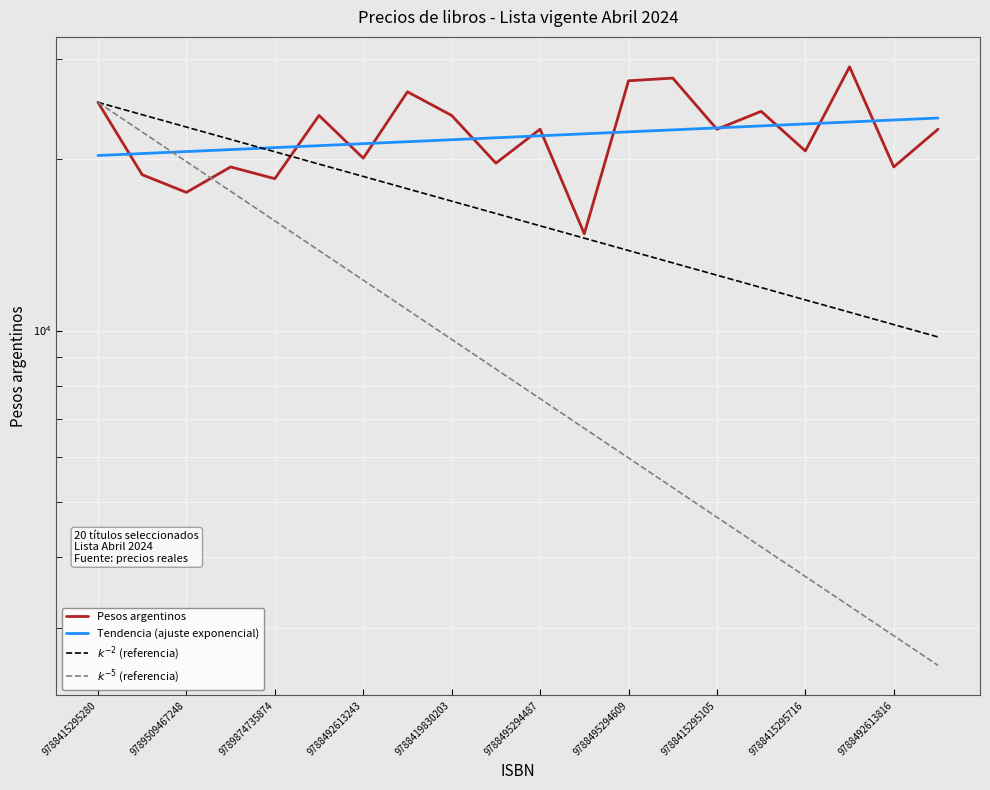

How many data points does each series have?

20